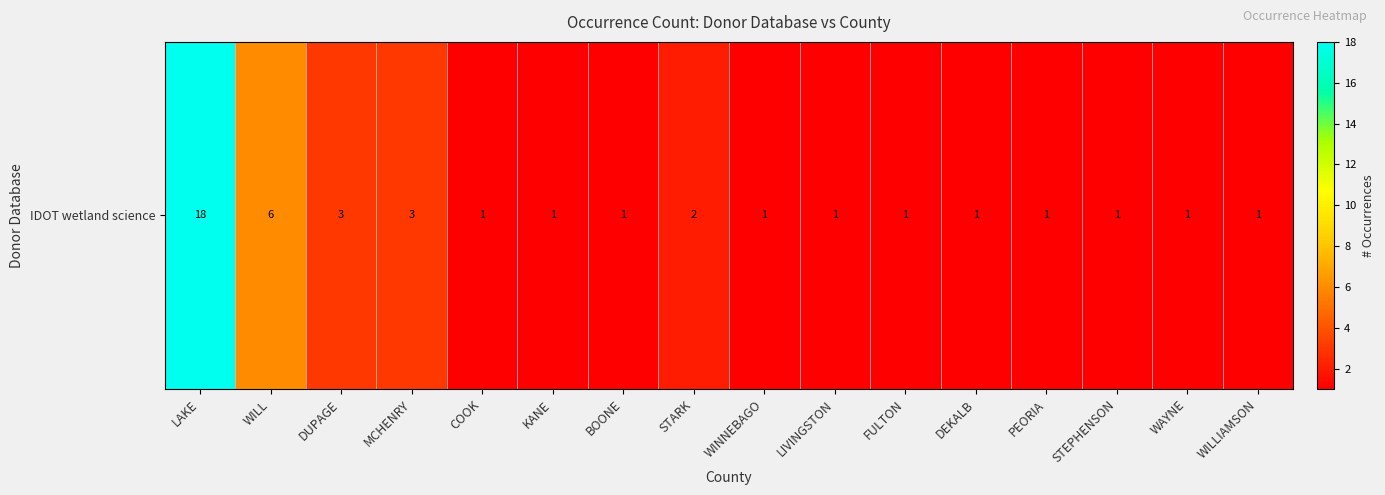

List the labels in order of value, largest first.

LAKE, WILL, DUPAGE, MCHENRY, STARK, COOK, KANE, BOONE, WINNEBAGO, LIVINGSTON, FULTON, DEKALB, PEORIA, STEPHENSON, WAYNE, WILLIAMSON